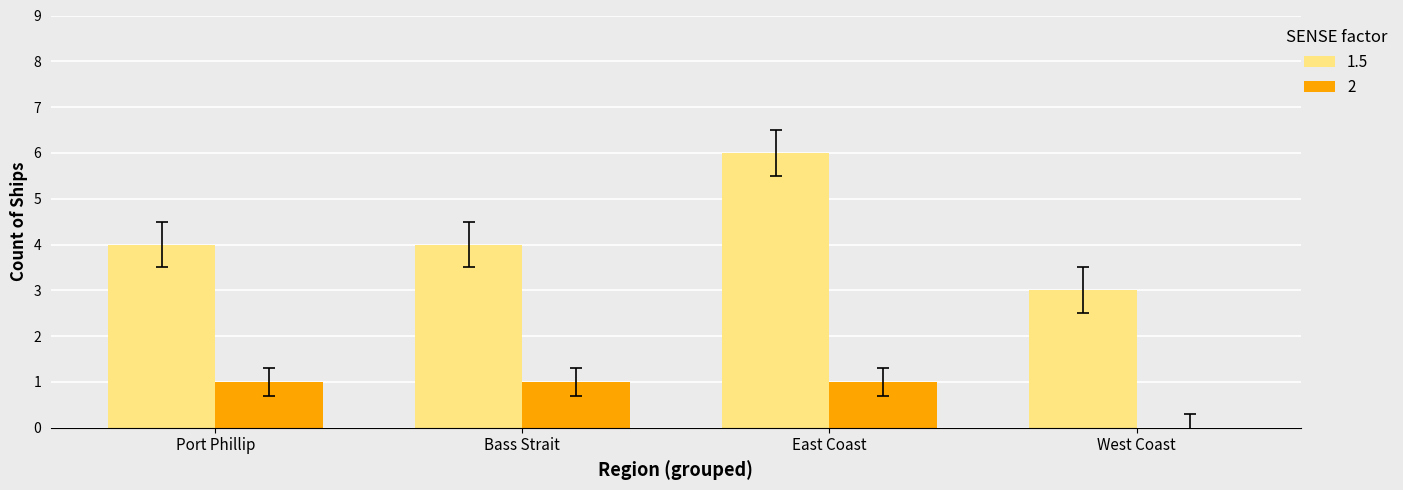

Is the value of 1.5 at West Coast greater than the value of 2 at West Coast?

Yes